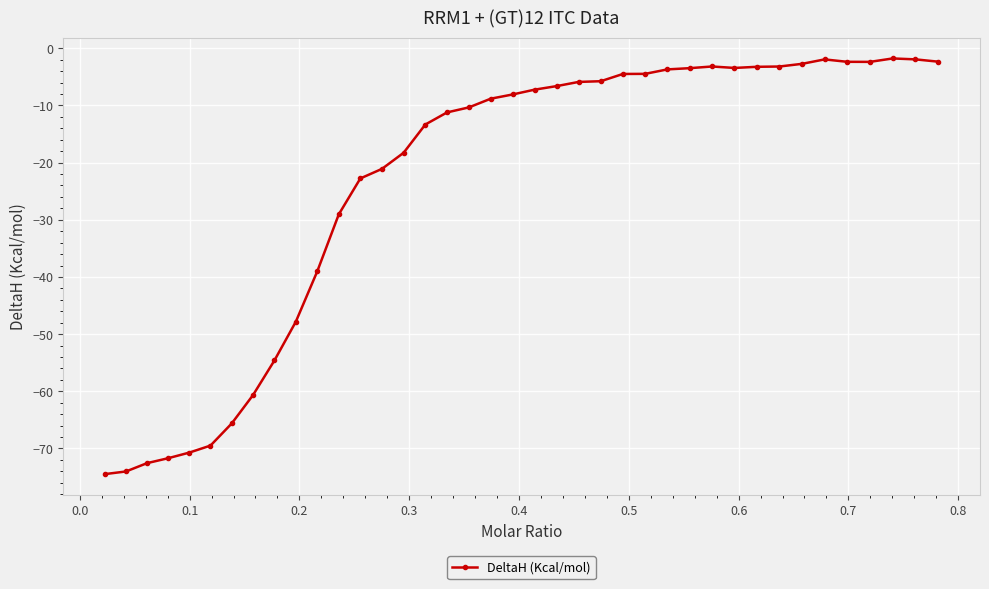

What is the difference between the second highest and minimum values?

72.5